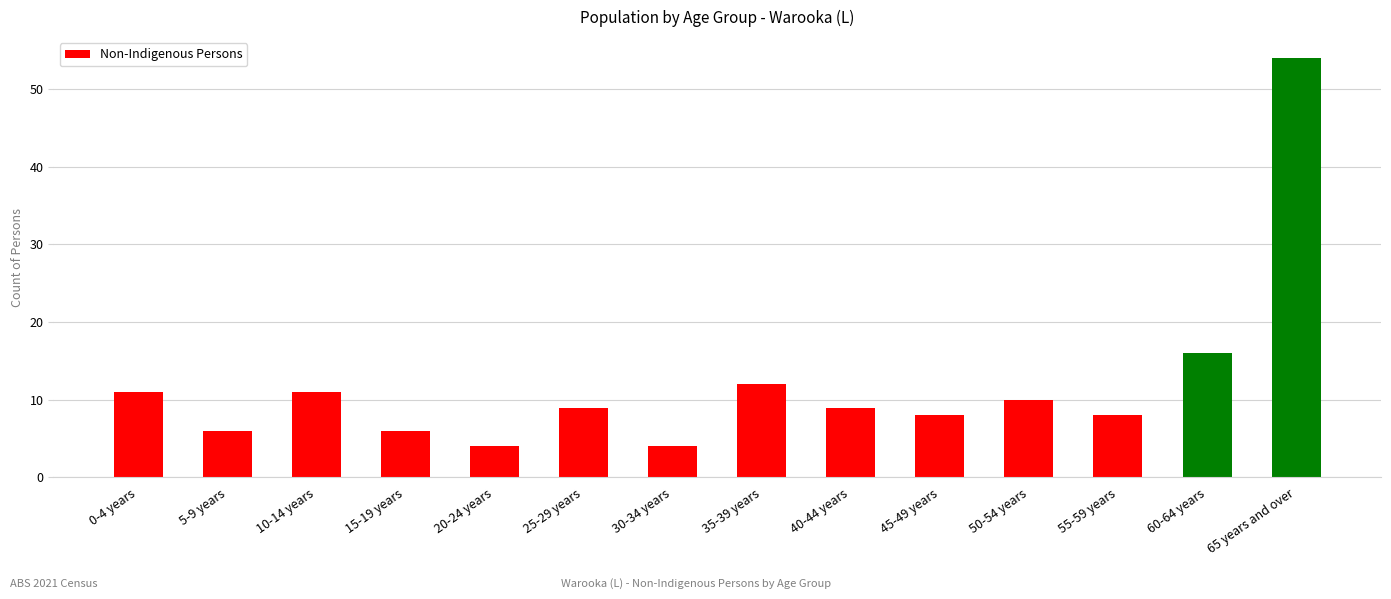

Where does the data first go above 9?

0-4 years